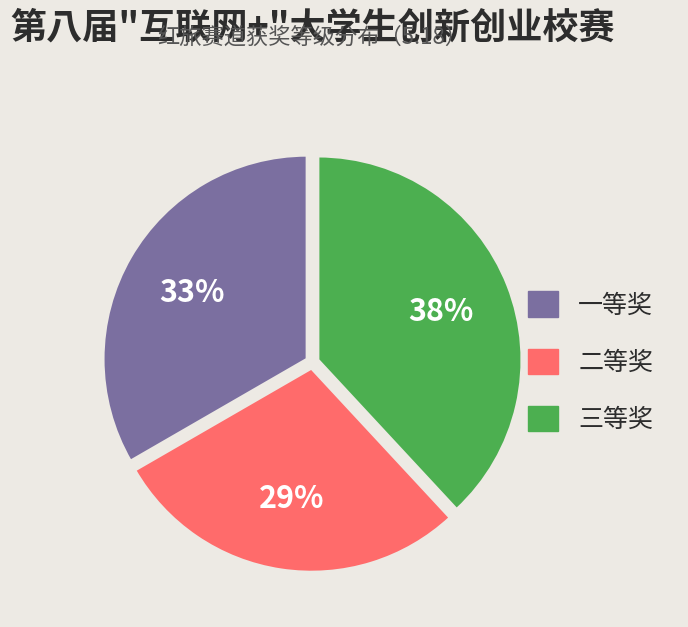

Approximately how many times larger is the value at 三等奖 compared to 二等奖?

1.3